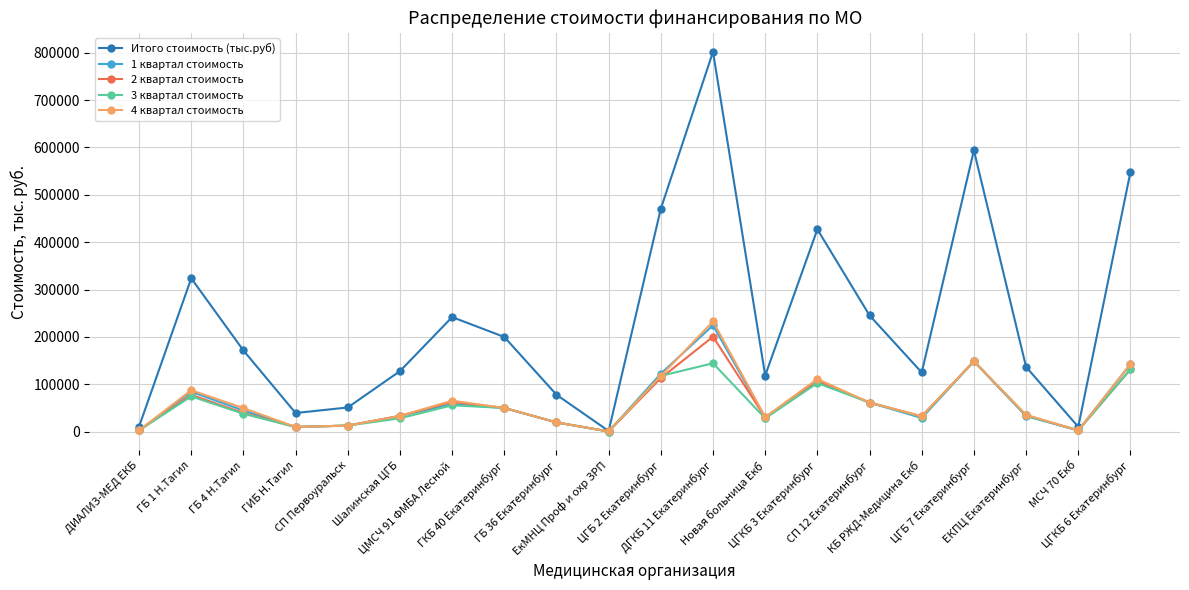

What is the sum of the 1 квартал стоимость values at ГКБ 40 Екатеринбург and ГБ 1 Н.Тагил?

134127.0